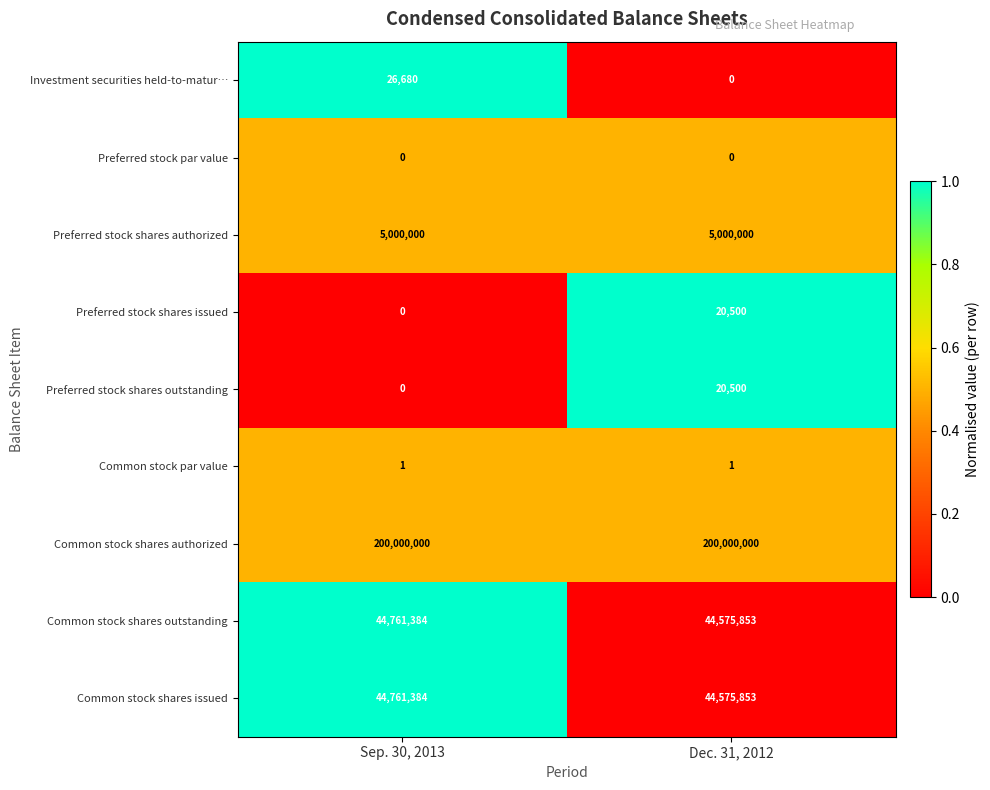

What is the average value of the Preferred stock shares authorized series?

5000000